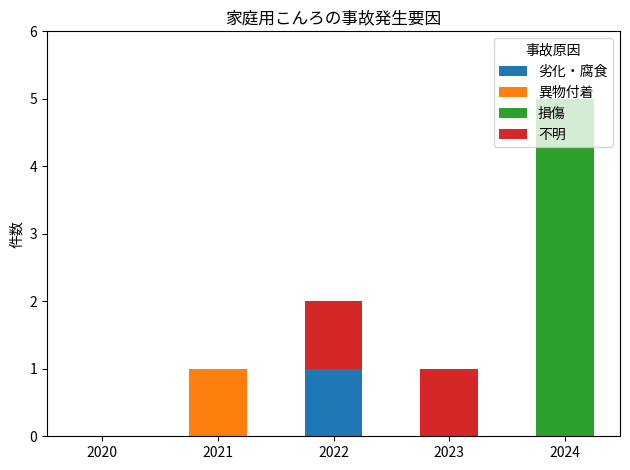

Count the 劣化・腐食 values in the range 0 to 1.

5